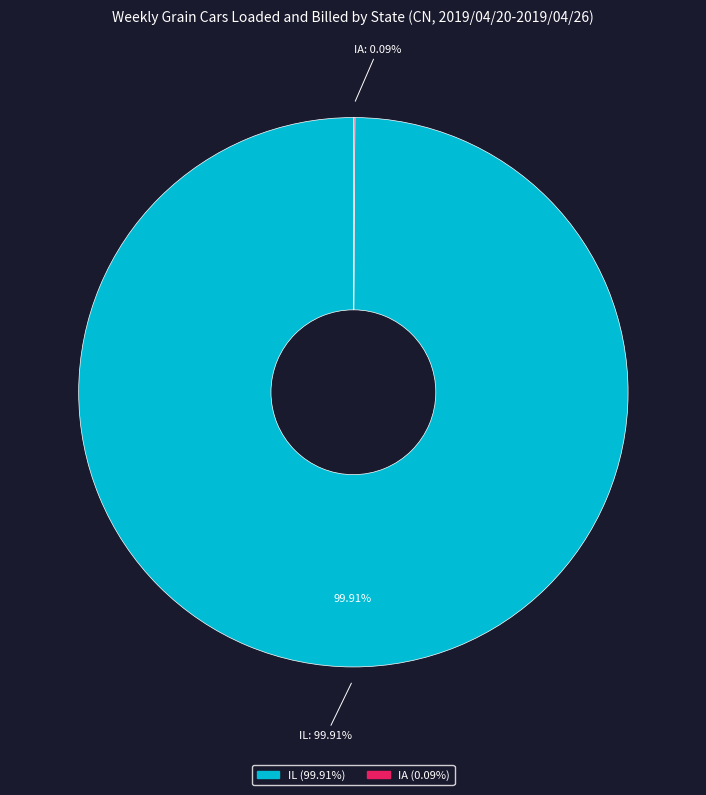

What portion of the pie excludes IA?

99.9%